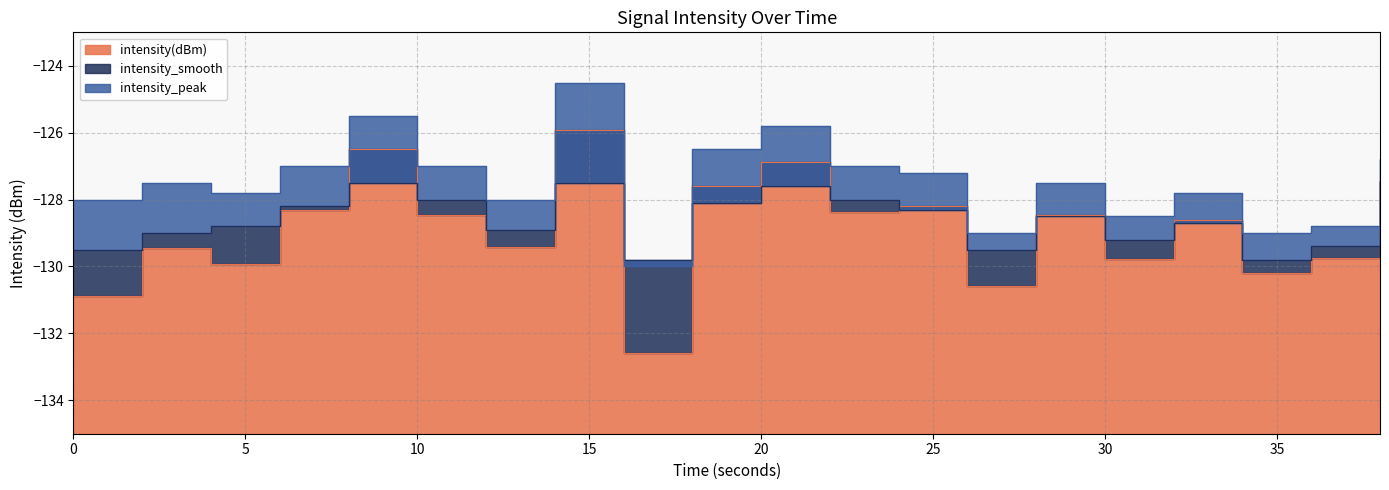

What is the approximate value of intensity_smooth at 18?

-128.1